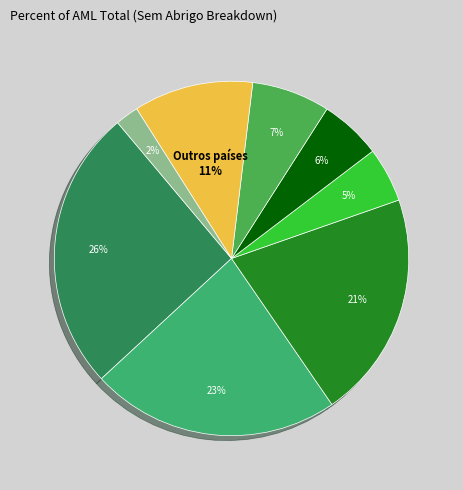

Count the number of slices in the pie.

8